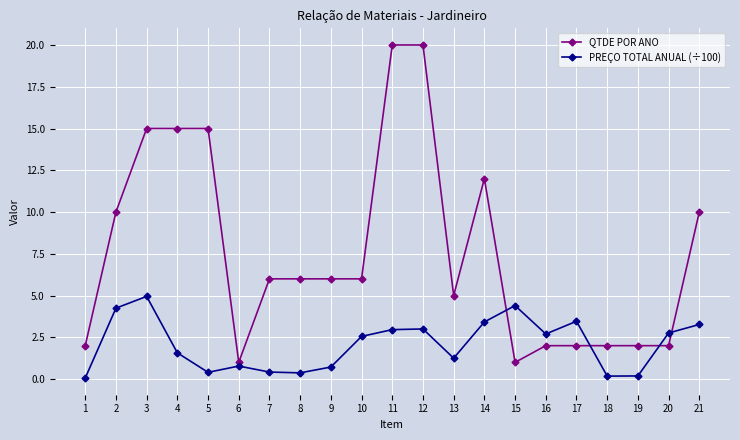

How many lines are shown in the chart?

2